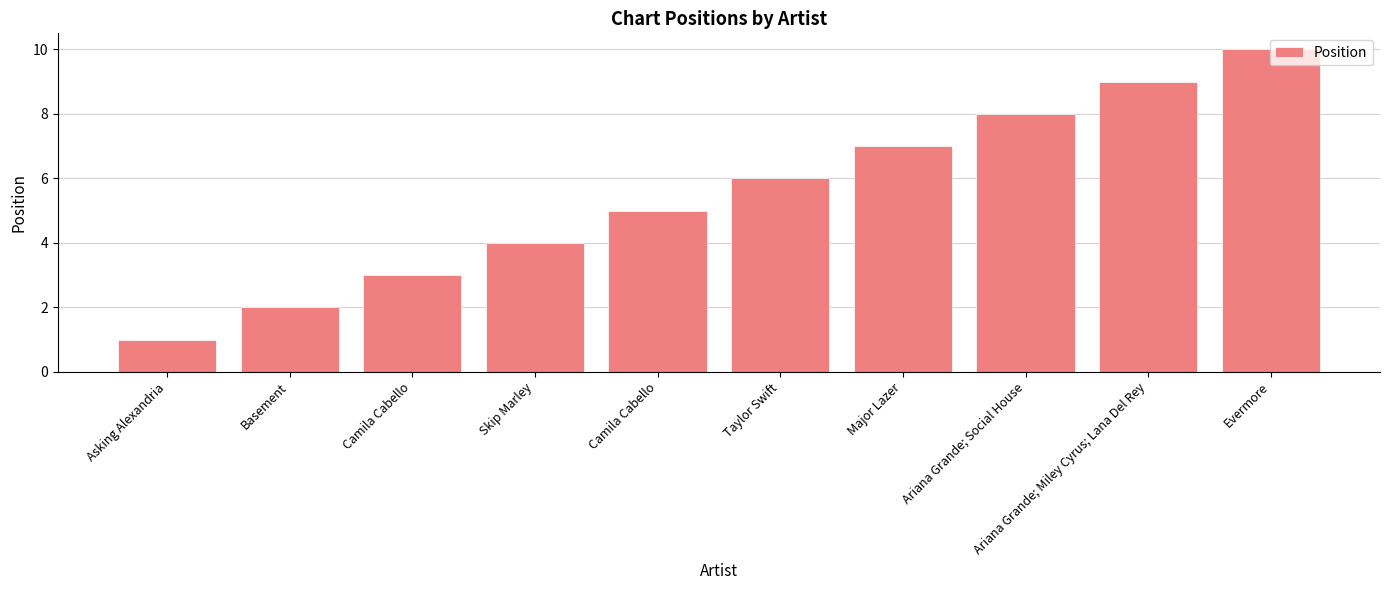

Count the values in the range 3 to 8.

6